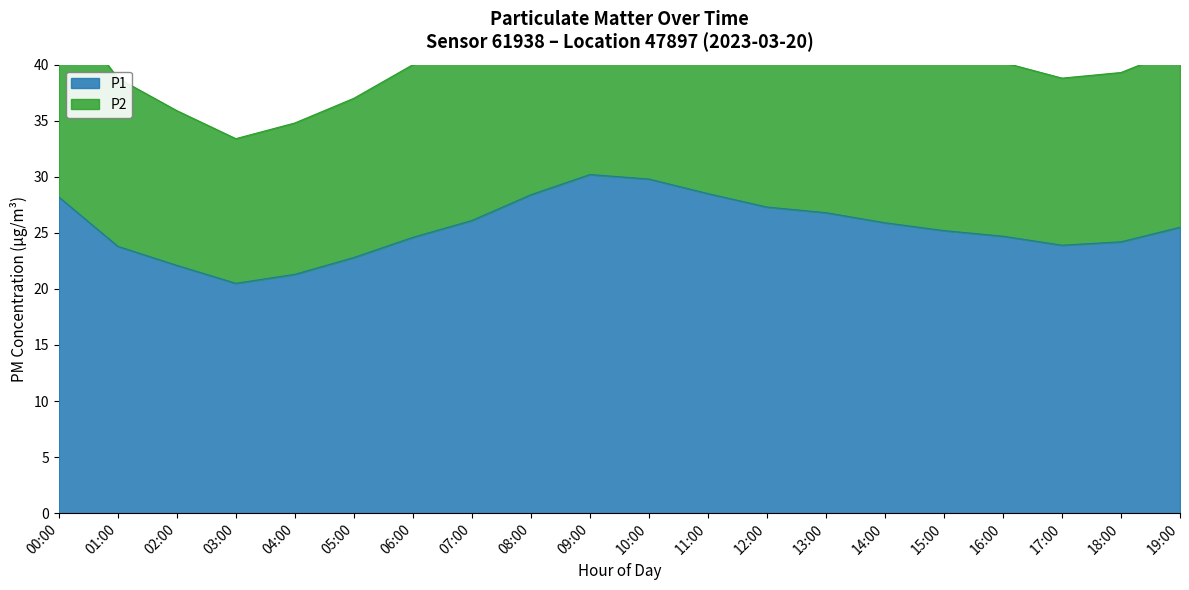

True or false: P2 and P1 intersect in this chart.

False